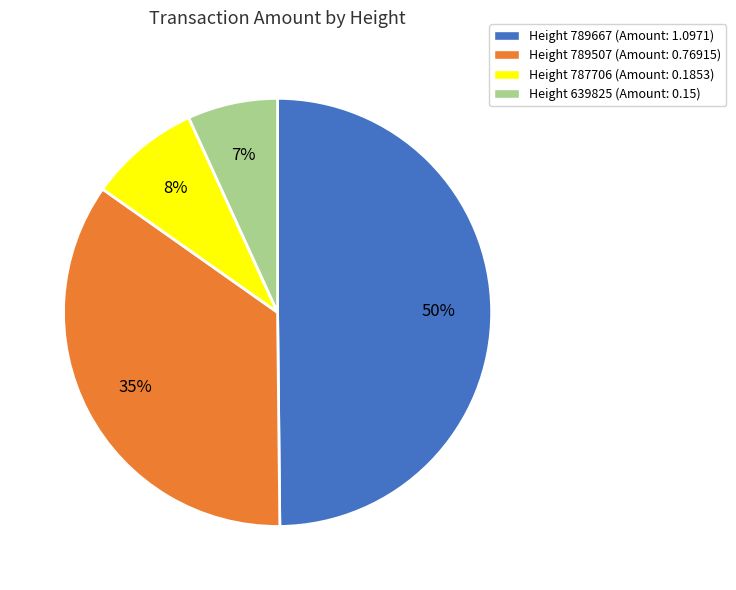

To the nearest percent, what is the difference between the largest and smallest slice percentages?

43%